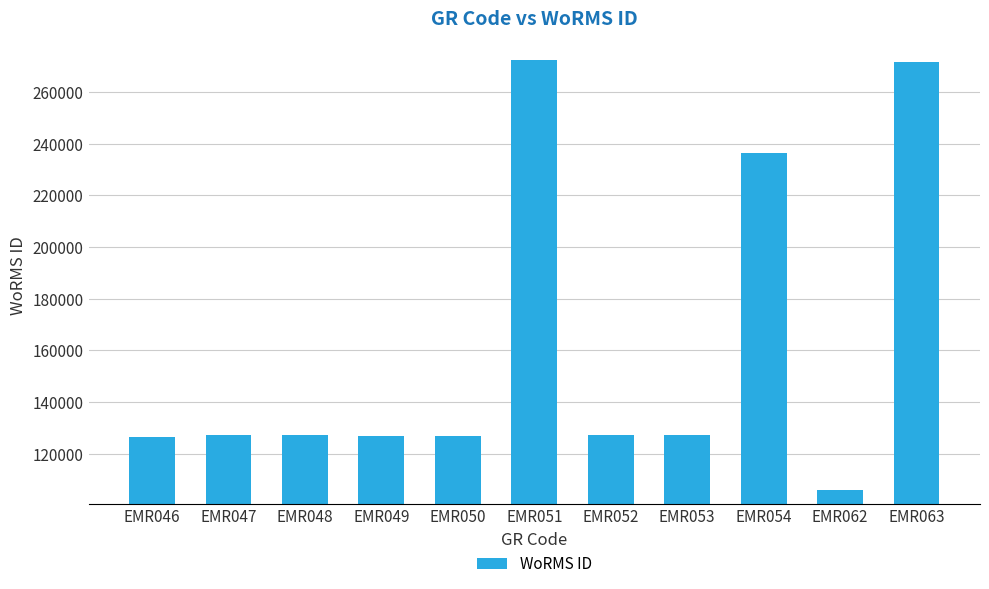

How many categories are shown in the chart?

11